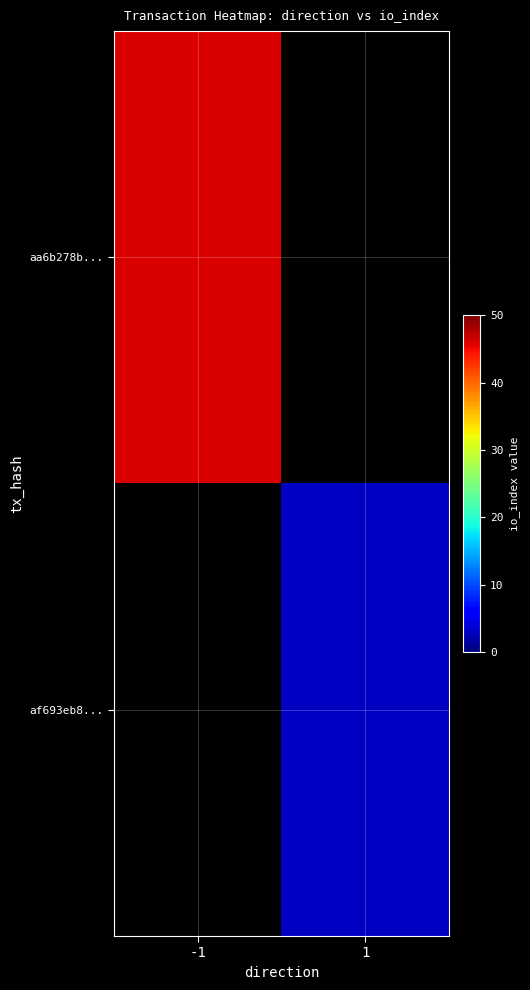

Which label corresponds to the smallest value in the chart?

1